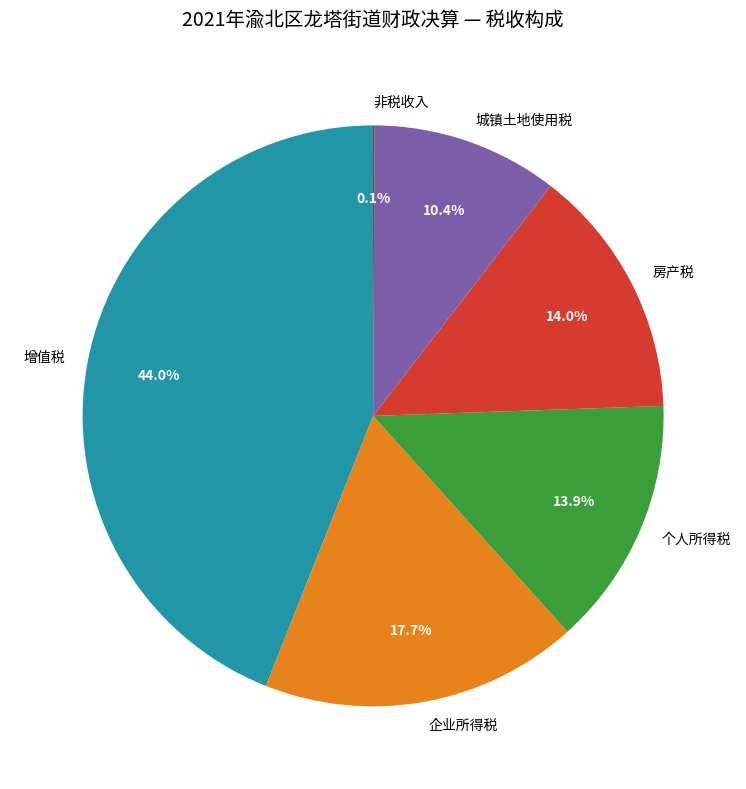

Which slice is the largest?

增值税